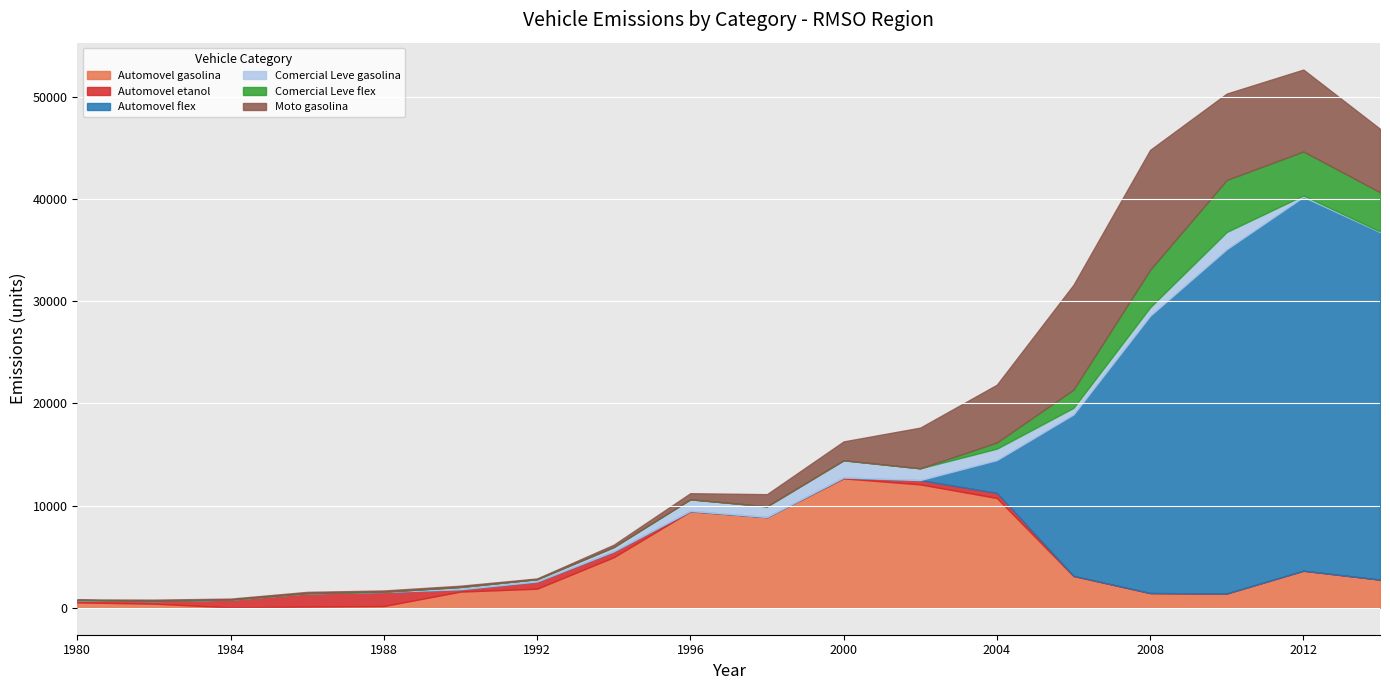

Which series changed the most between 1992 and 2000?

Automovel gasolina